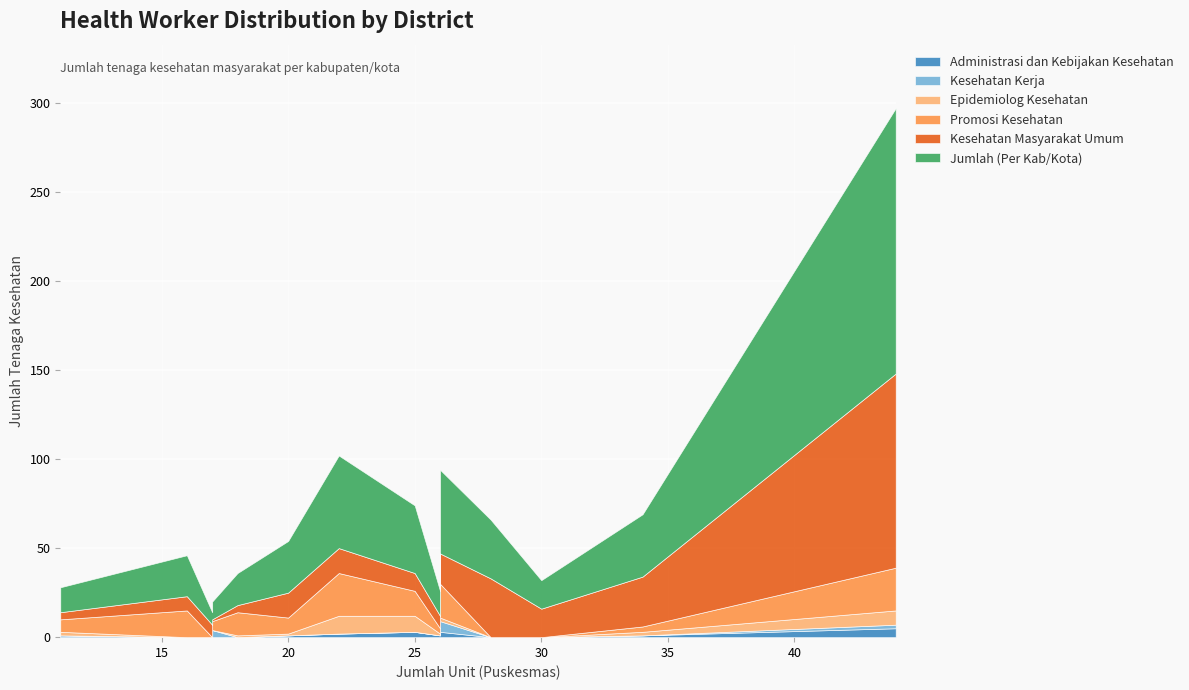

True or false: Epidemiolog Kesehatan and Administrasi dan Kebijakan Kesehatan intersect in this chart.

True